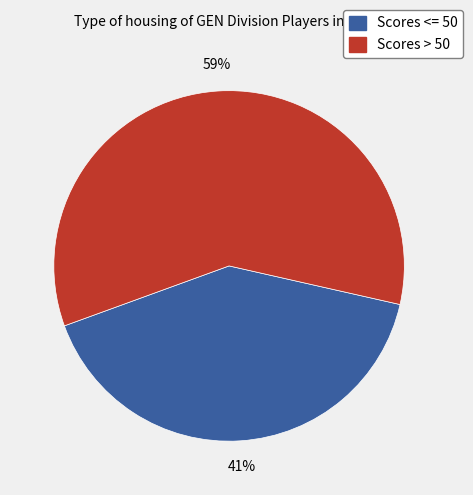

Is there a majority slice in this chart?

Yes